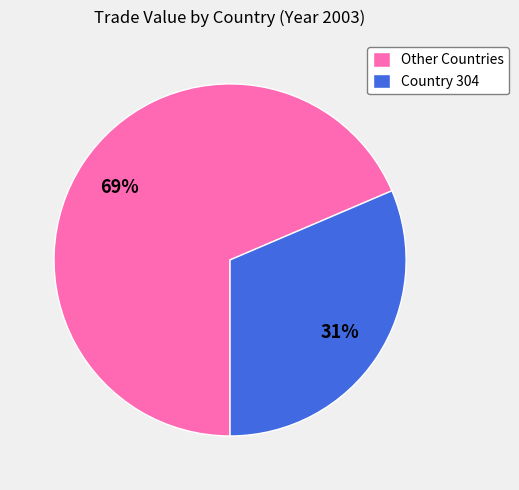

Which slice is the largest?

Other Countries